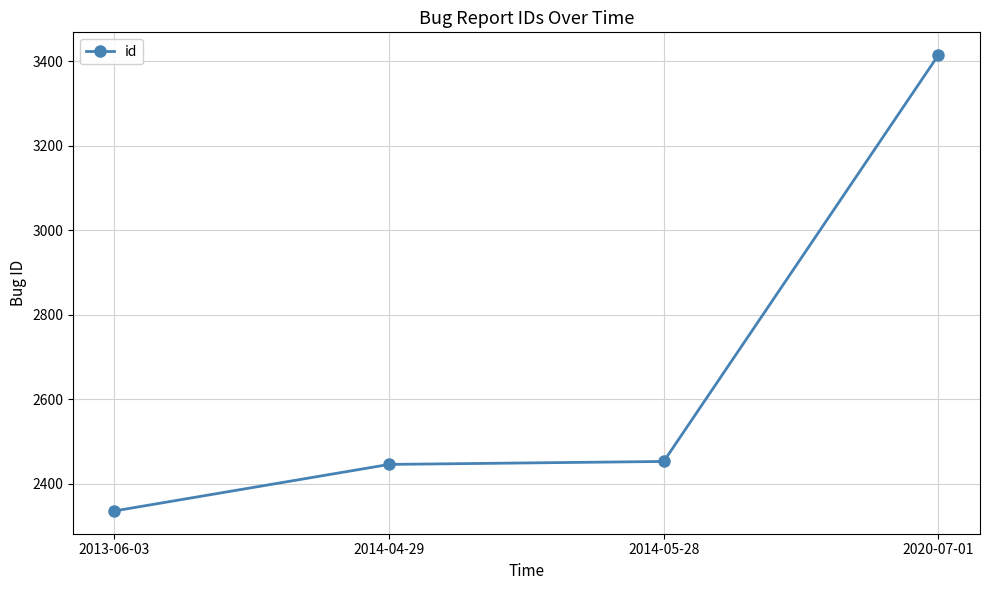

Between 2014-04-29 and 2020-07-01, which is larger?

2020-07-01